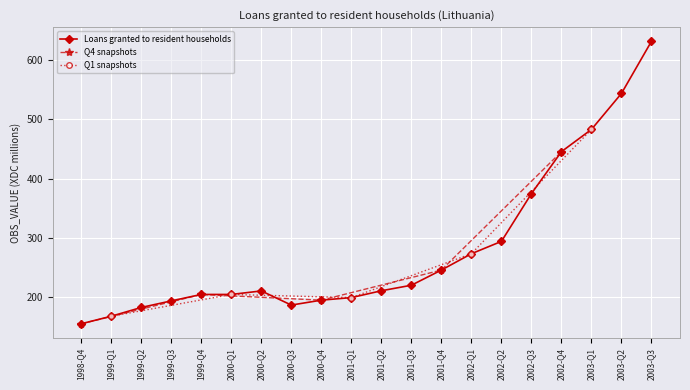

The value at 1999-Q3 is 102.6. True or false?

False